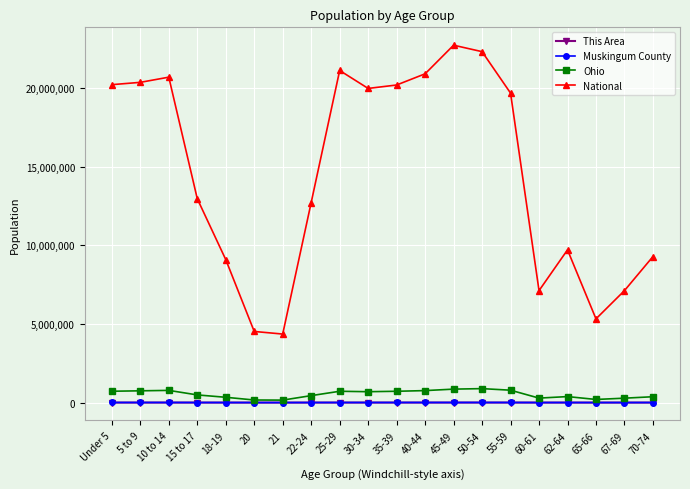

Which series changed the most between 18-19 and 35-39?

National